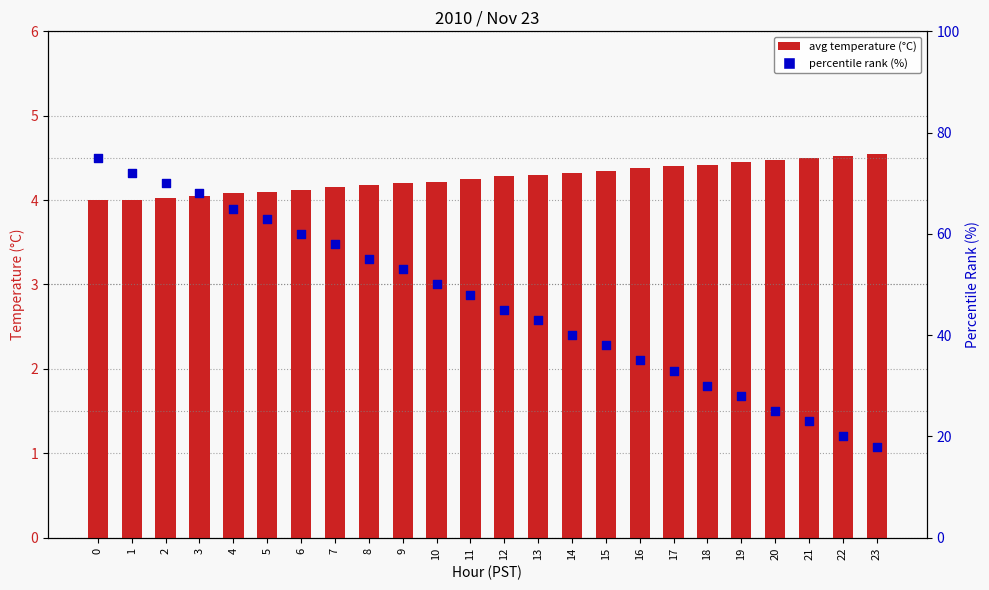

At how many categories does at least one series exceed 73?

1